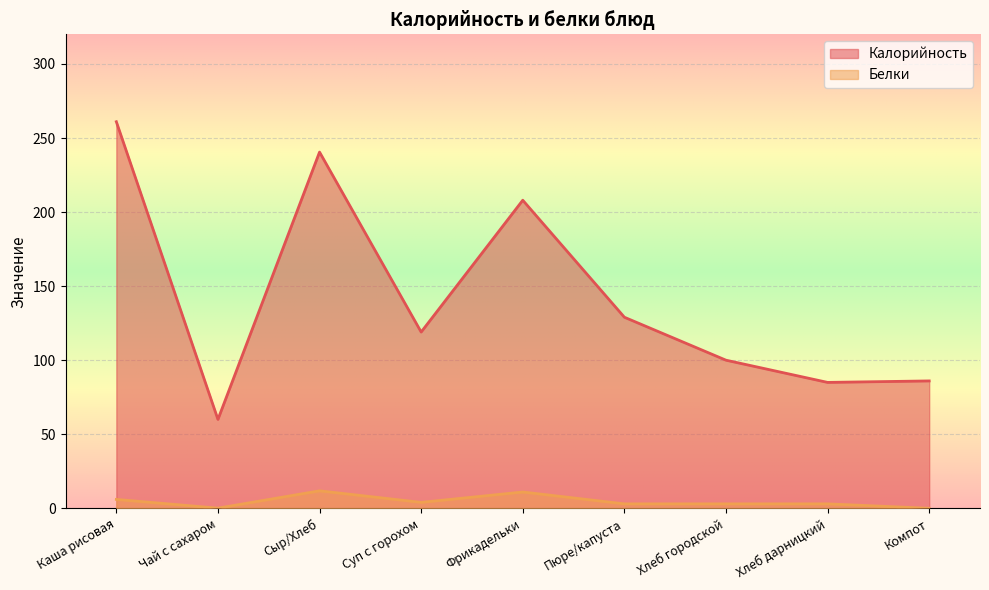

Does the chart display data point markers on the line(s)?

No